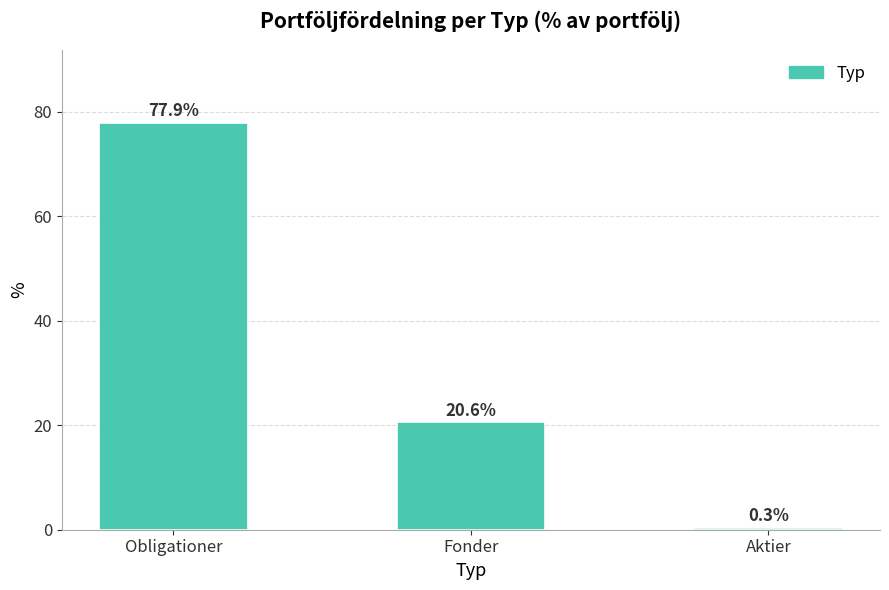

What is the change in value from Obligationer to Fonder?

-57.3